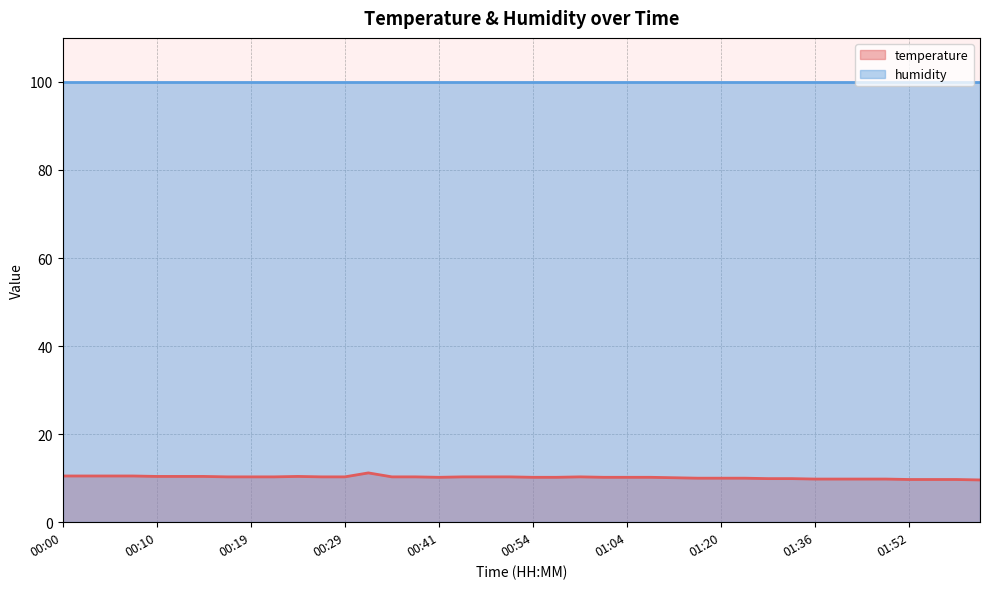

Rank the categories by value from lowest to highest.

02:00, 01:52, 01:55, 01:57, 01:36, 01:42, 01:47, 01:50, 01:31, 01:34, 01:17, 01:20, 01:26, 01:09, 00:41, 00:54, 00:56, 01:01, 01:04, 01:06, 00:17, 00:19, 00:22, 00:27, 00:29, 00:34, 00:36, 00:46, 00:49, 00:51, 00:59, 00:10, 00:12, 00:14, 00:24, 00:00, 00:02, 00:05, 00:07, 00:31